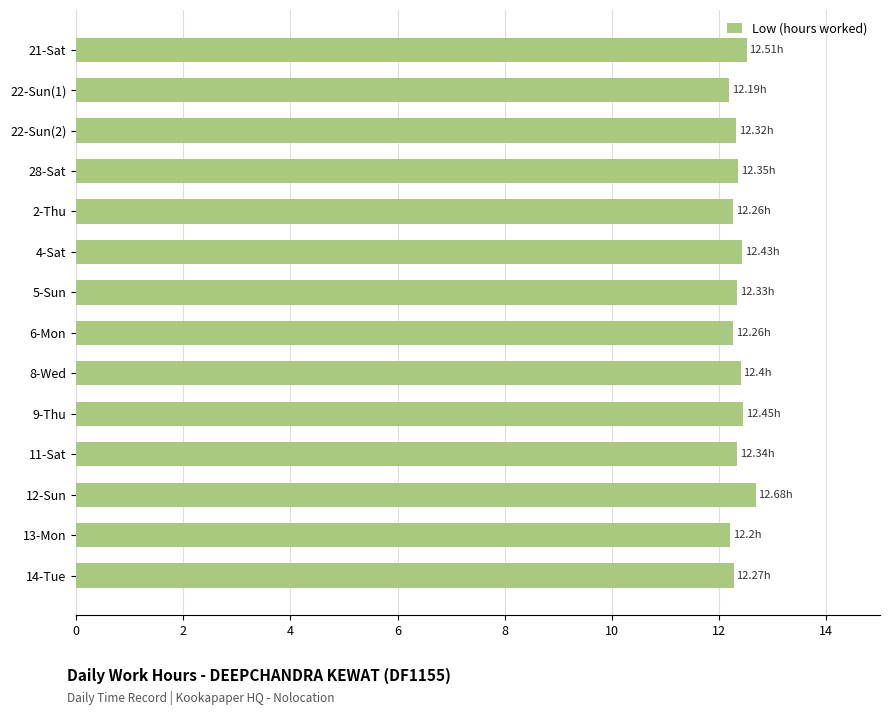

Count the values in the range 12 to 13.

14